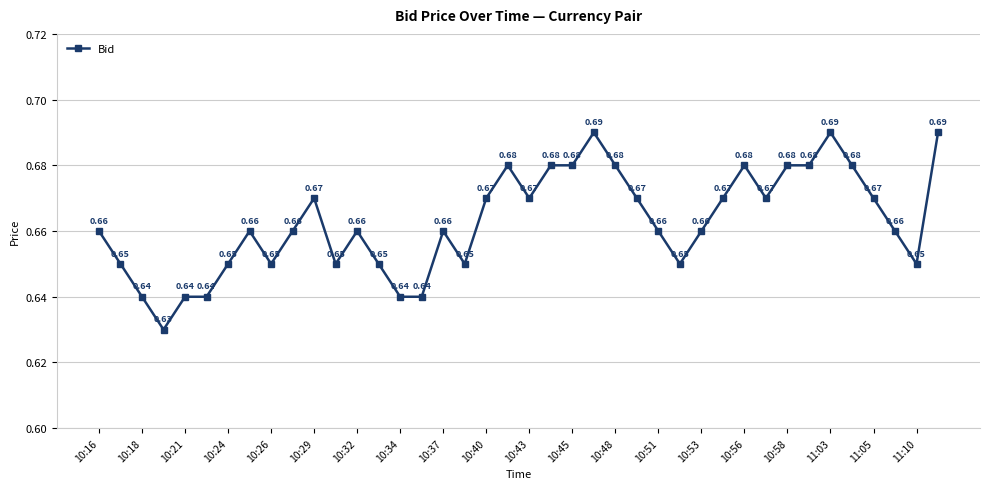

Does the chart display data point markers on the line(s)?

Yes